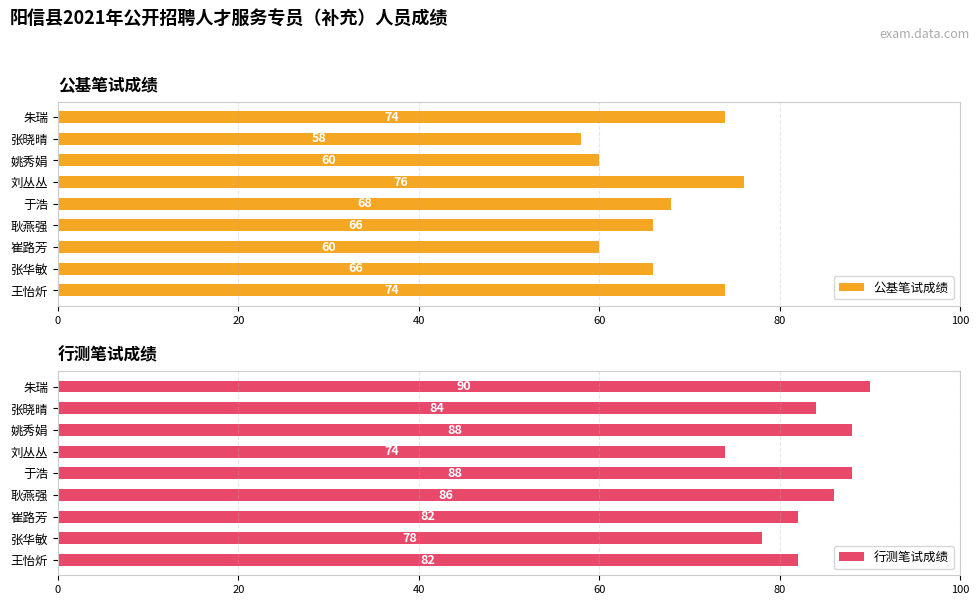

List the series in order of their overall mean, lowest first.

公基笔试成绩, 行测笔试成绩